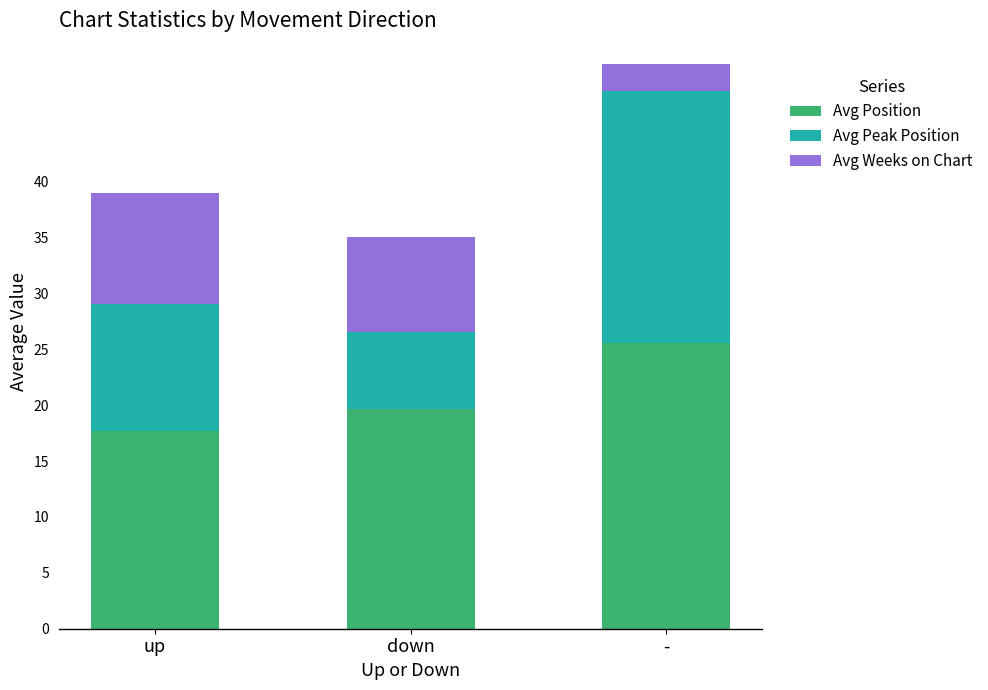

At which category is the sum across all series the highest?

-